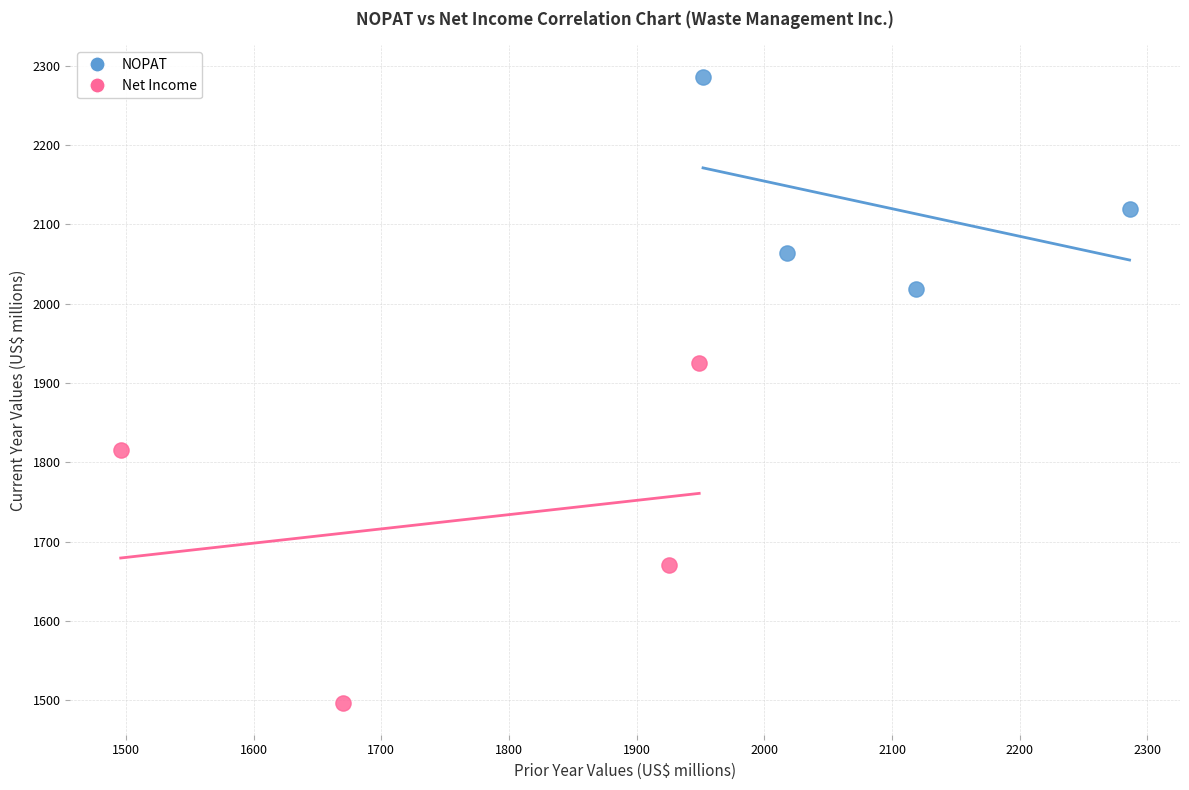

Which series has the widest spread of Y values?

Net Income